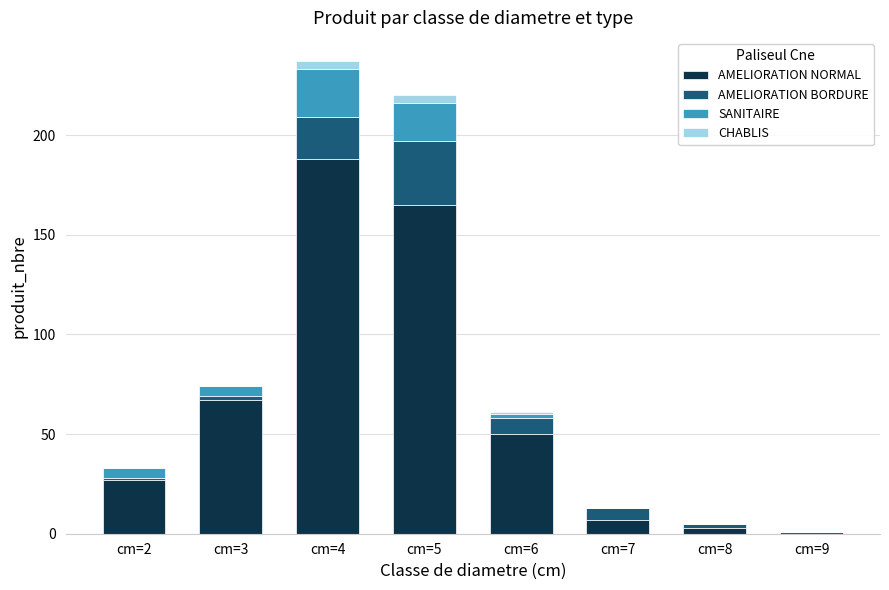

At which label is AMELIORATION NORMAL closest to 94?

cm=3